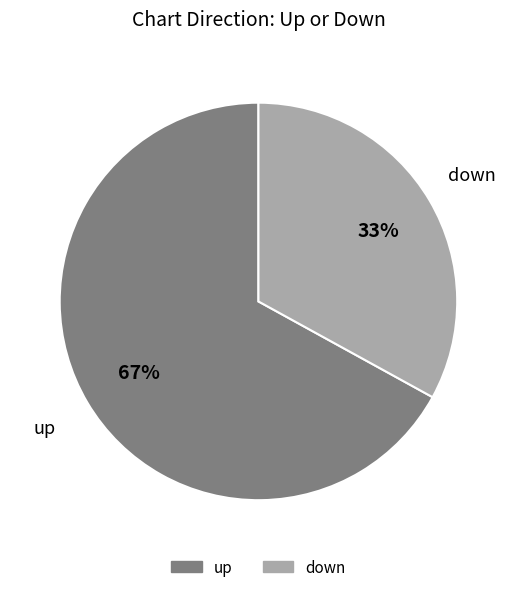

Which slice is the smallest?

down